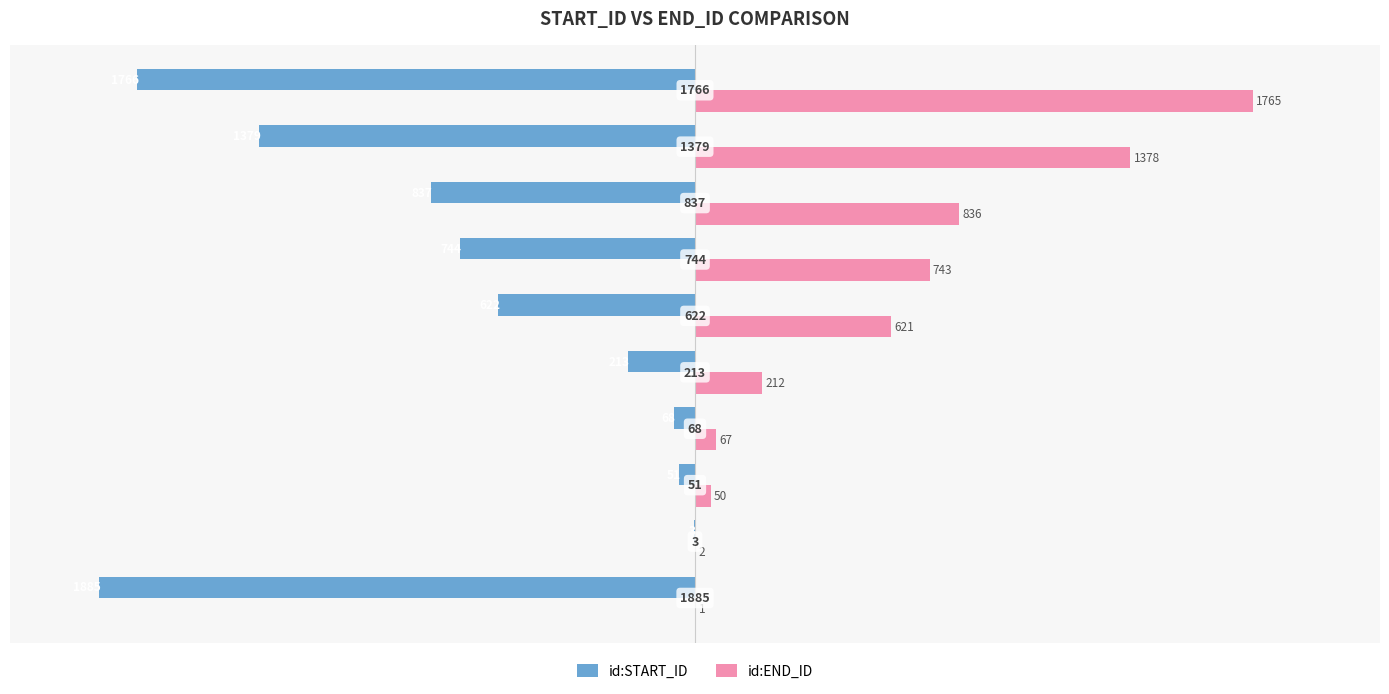

Which series has the largest total across all categories?

id:END_ID